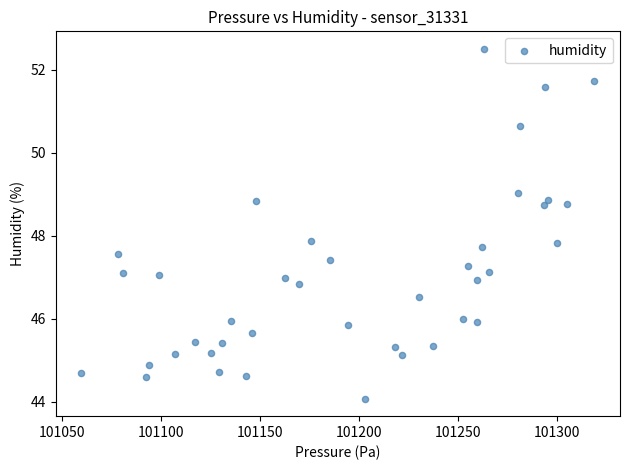

What is the range of X values (max minus min)?

259.2